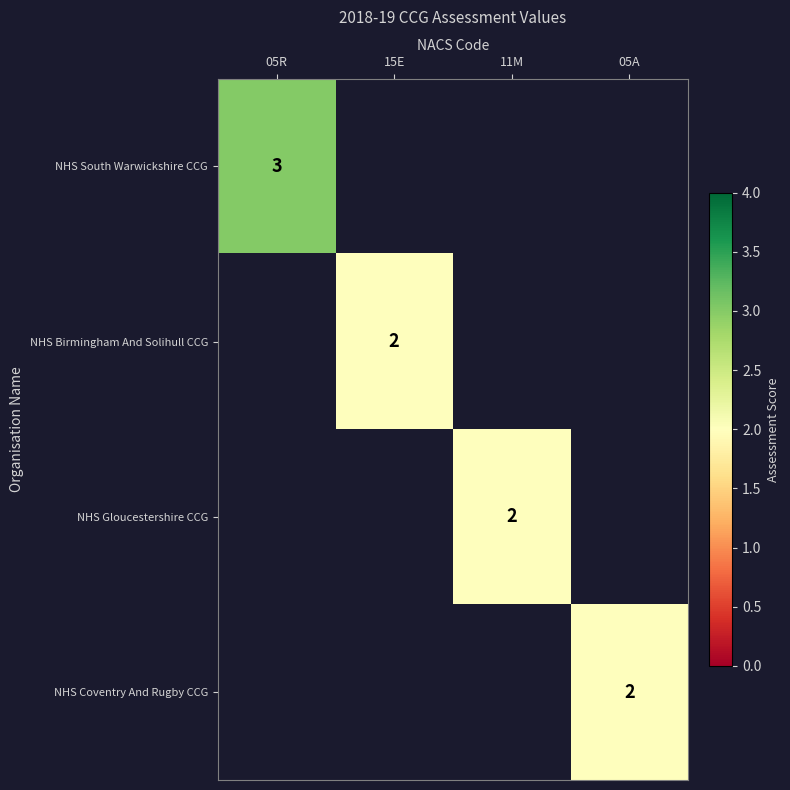

True or false: NHS South Warwickshire CCG has a value of 3 at 05R.

True